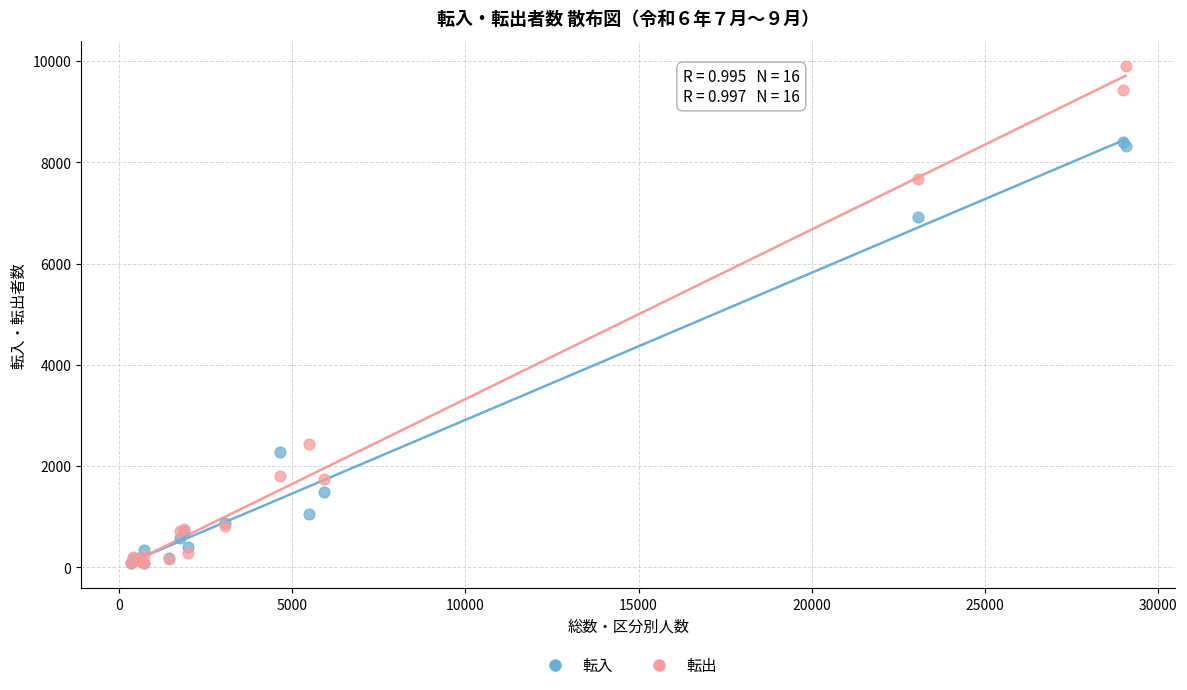

Across all series, what Y value is closest to 4991?

6916.8